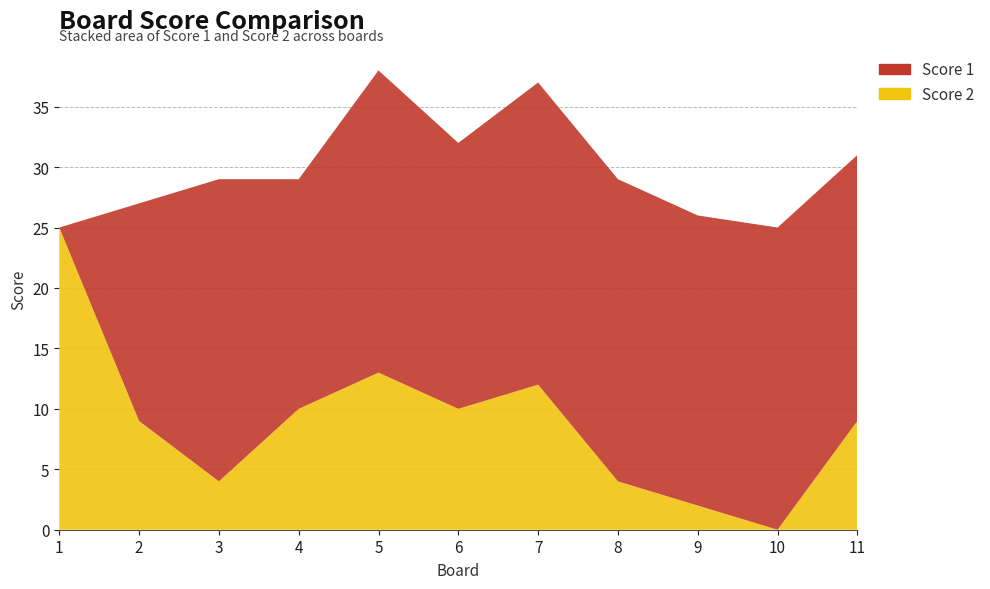

Reading left to right, what are all the values shown in this chart?

Score 2: 25	9	4	10	13	10	12	4	2	0	9
Score 1: 0	18	25	19	25	22	25	25	24	25	22